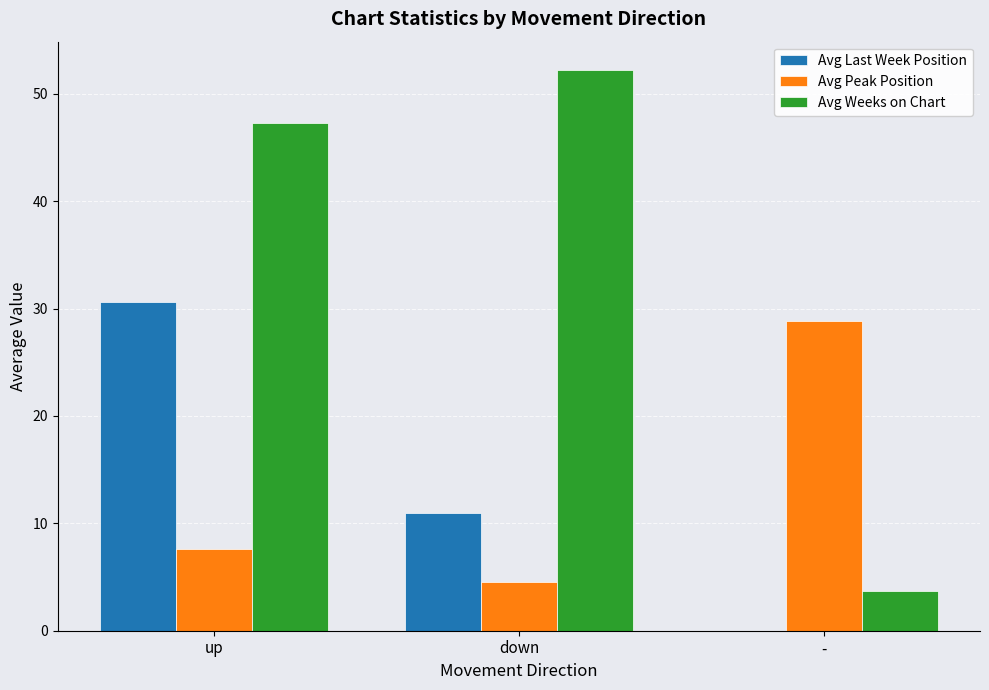

Which series changed the most between up and down?

Avg Last Week Position